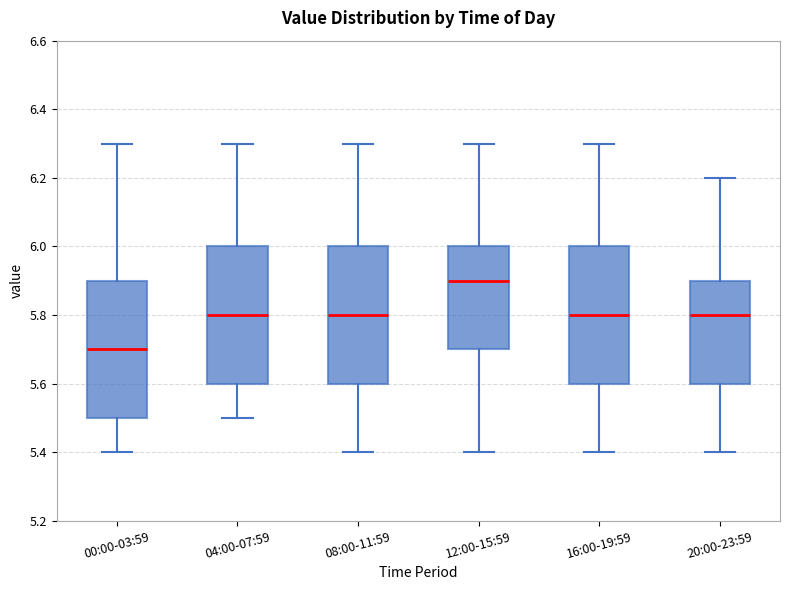

Reading left to right, read every box against the y-axis: the position of its median line, the range the box covers, and the ends of its whiskers. The values are not printed on the chart, so give them approximately, as read against the axis.

00:00-03:59: median 5.7, box 5.5 to 5.9, whiskers 5.4 to 6.3
04:00-07:59: median 5.8, box 5.6 to 6.0, whiskers 5.5 to 6.3
08:00-11:59: median 5.8, box 5.6 to 6.0, whiskers 5.4 to 6.3
12:00-15:59: median 5.9, box 5.7 to 6.0, whiskers 5.4 to 6.3
16:00-19:59: median 5.8, box 5.6 to 6.0, whiskers 5.4 to 6.3
20:00-23:59: median 5.8, box 5.6 to 5.9, whiskers 5.4 to 6.2